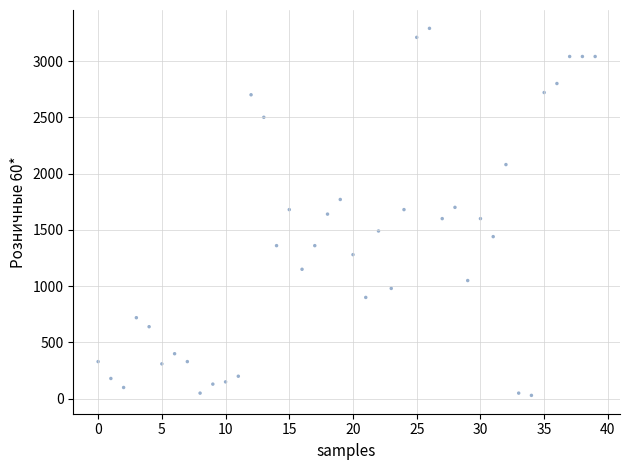

What is the range of Y values (max minus min)?

3260